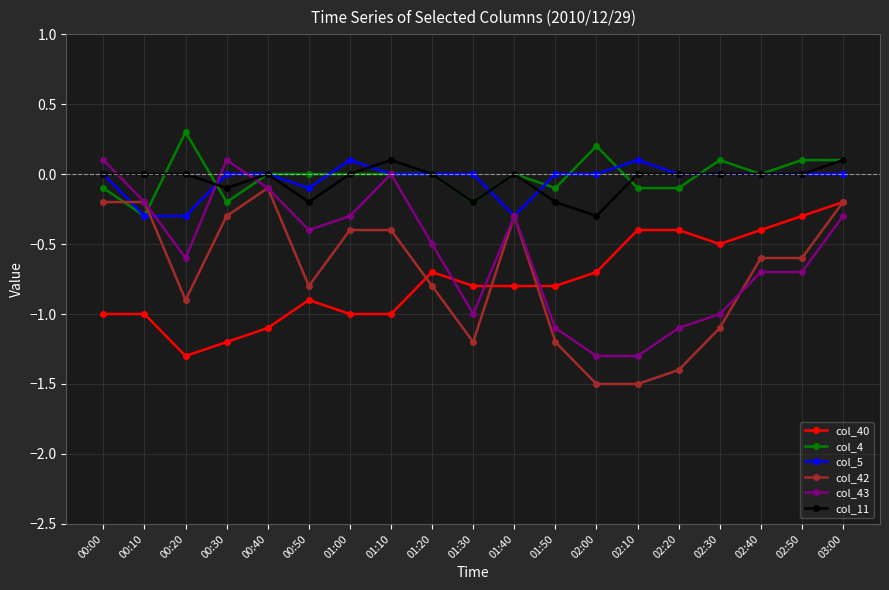

The col_5 series shows -0.3 at 01:40. True or false?

True